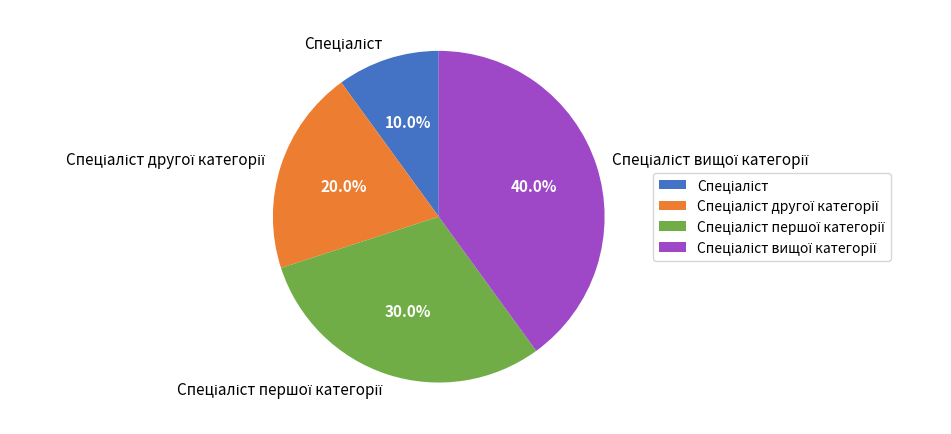

Is there a majority slice in this chart?

No